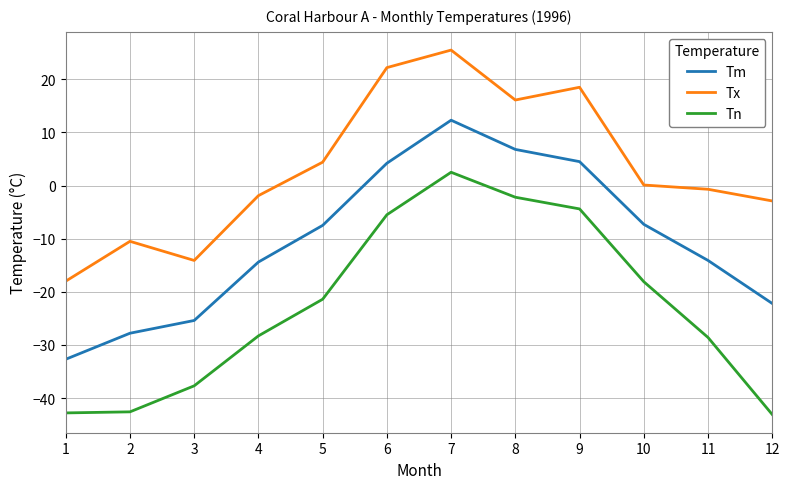

Which category has the highest value in the Tn series?

7